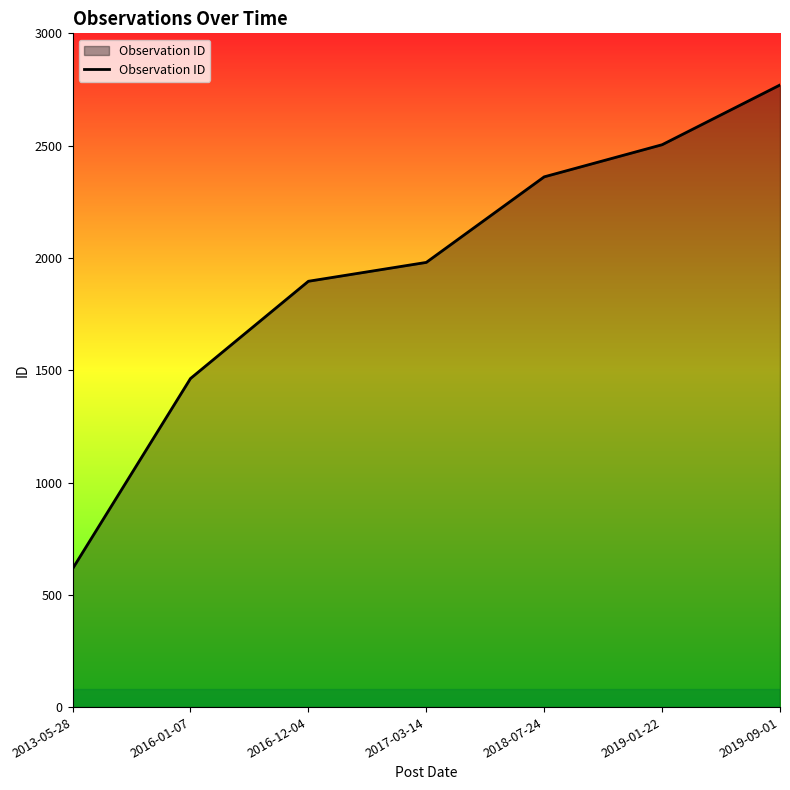

What is the ratio of the value at 2019-09-01 to the value at 2018-07-24?

1.2